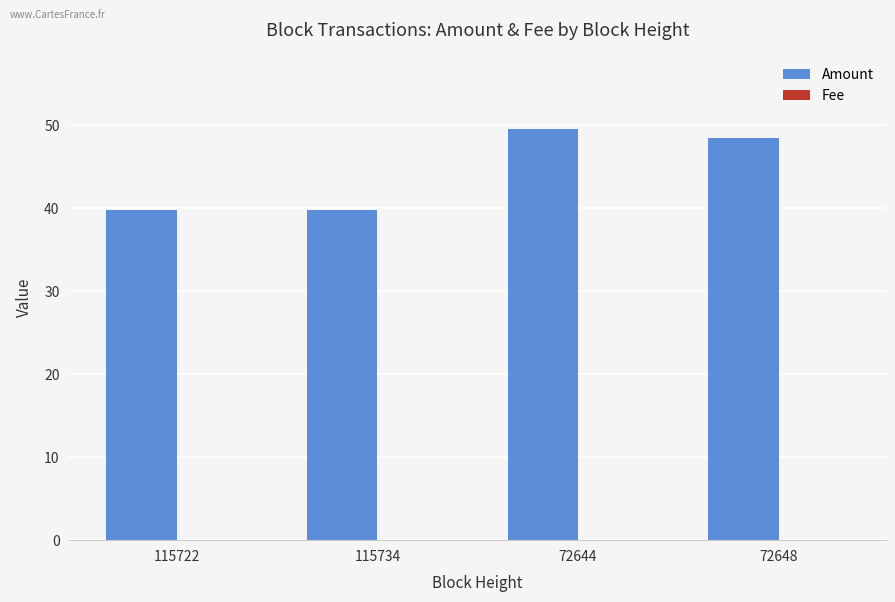

What is the sum of all Amount values?

177.6